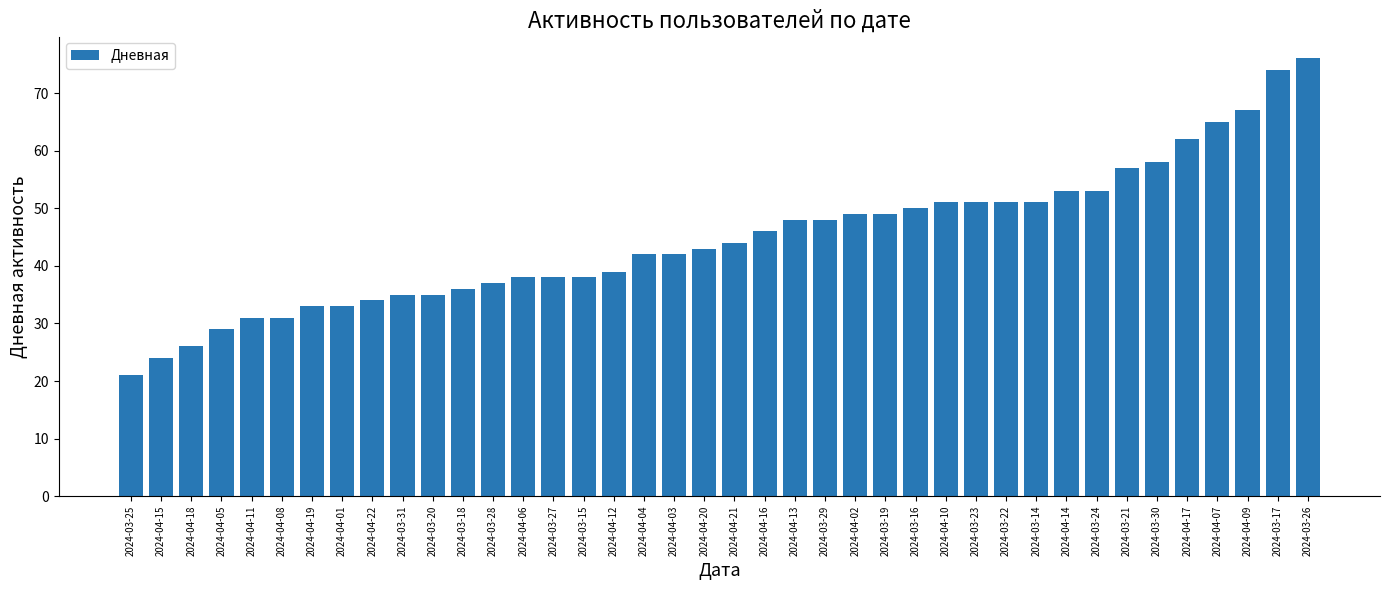

How many values are below 44?

20